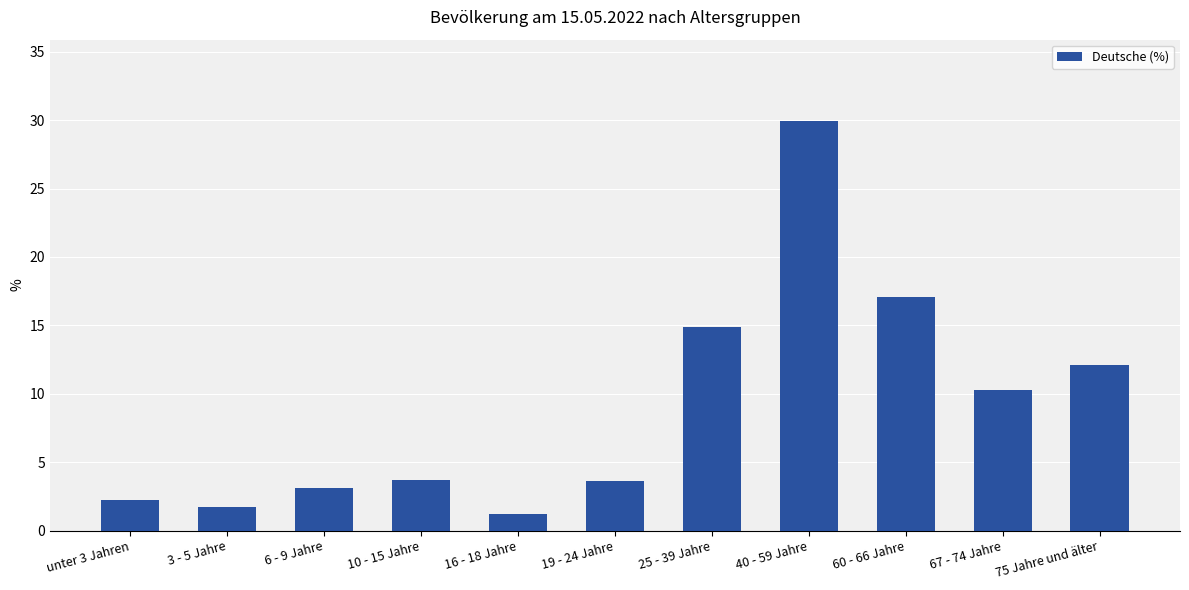

The chart shows a value of 3.6 at 19 - 24 Jahre. True or false?

True